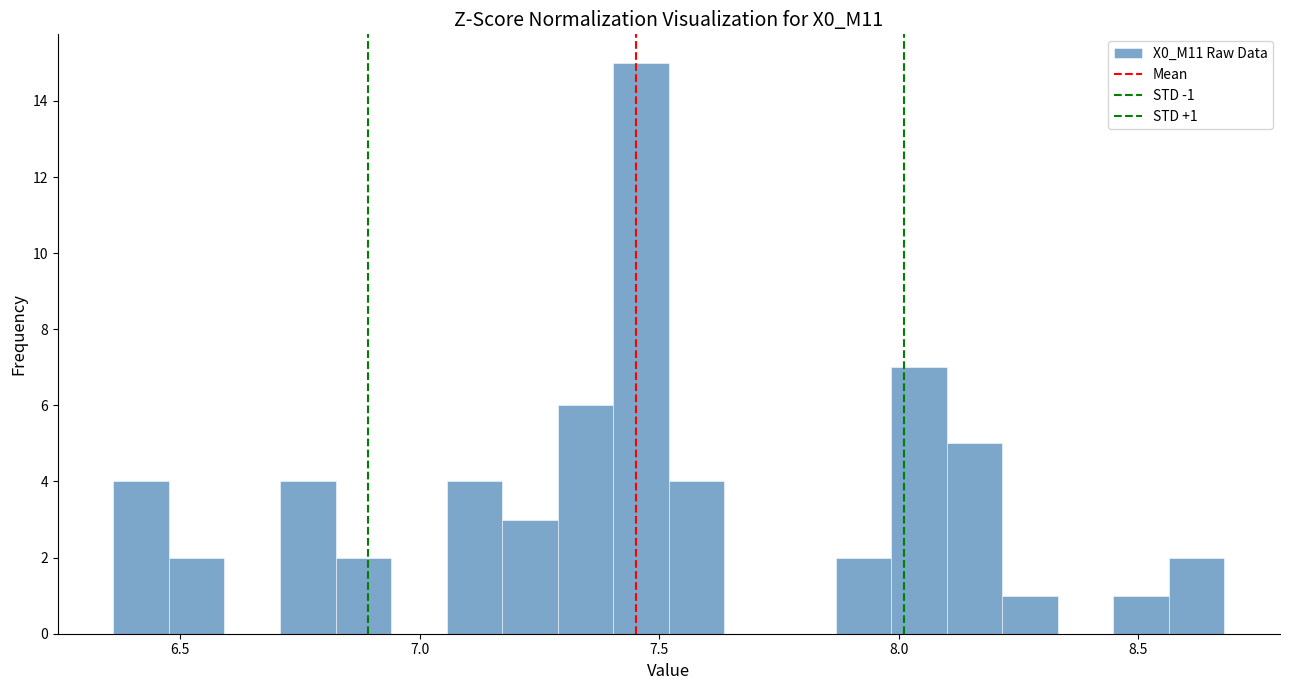

Around what value on the x-axis is the tallest bar? Give the approximate position of its centre, as read against the axis.

7.45